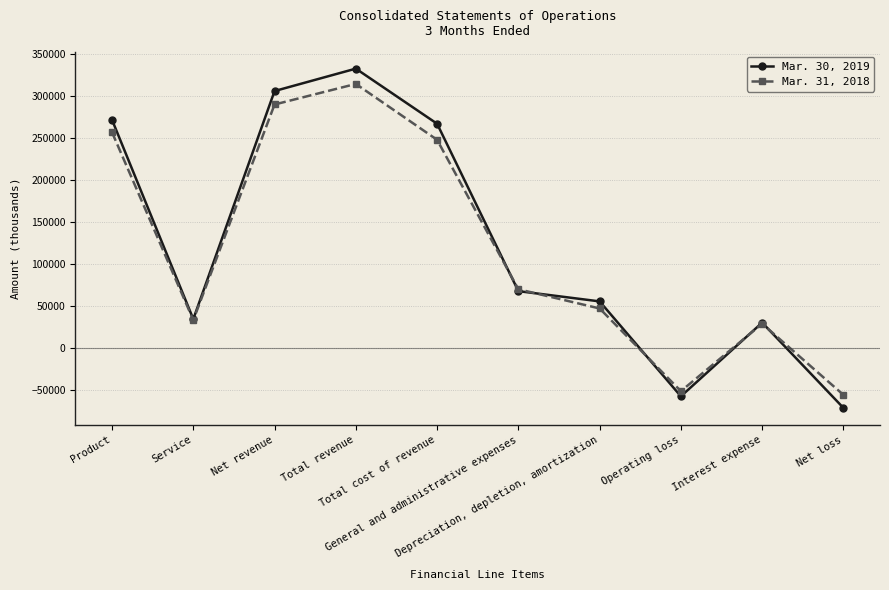

At which category does the chart reach its peak across all series?

Total revenue